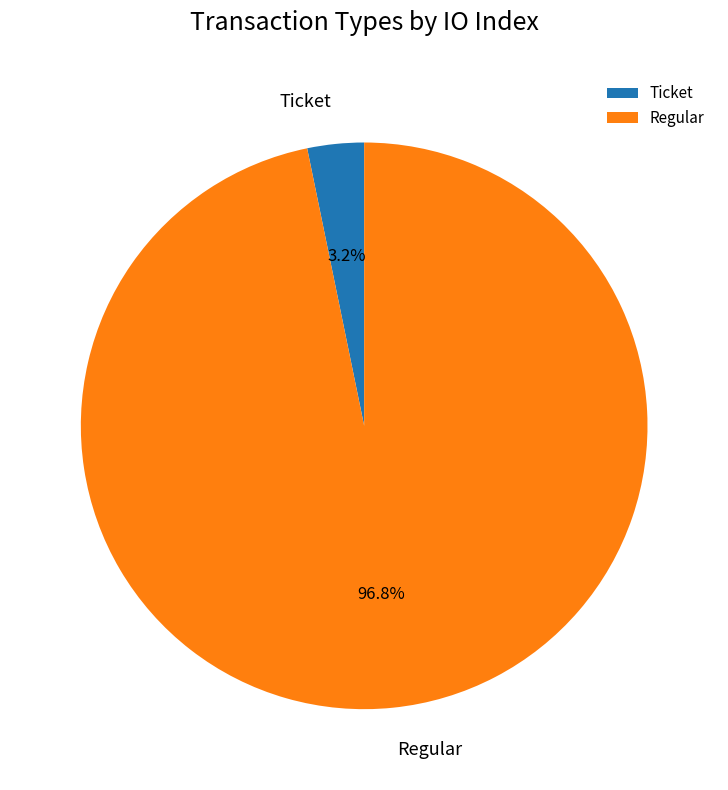

Count the number of slices in the pie.

2